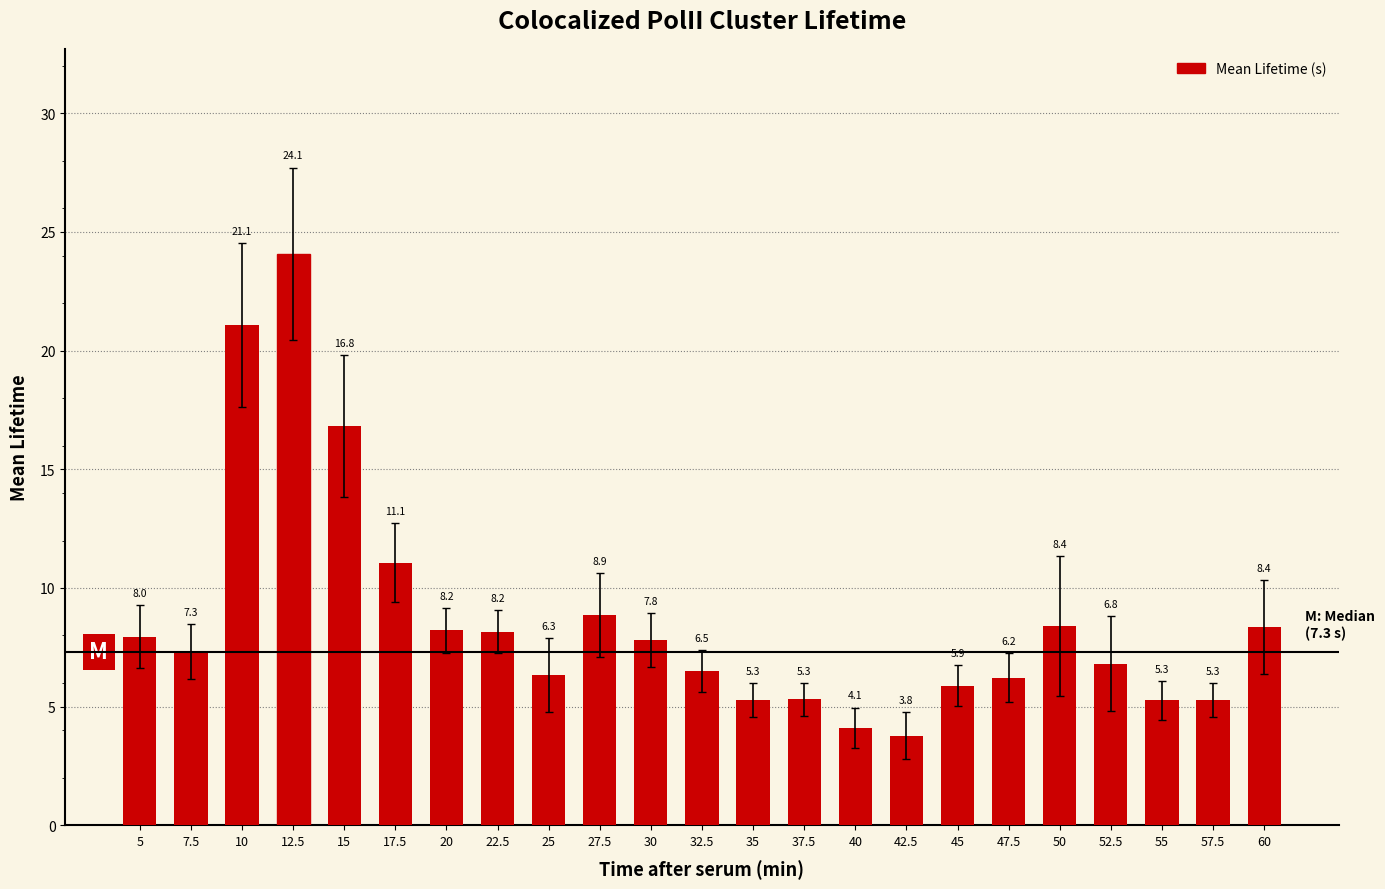

At which category does the chart reach its minimum across all series?

42.5